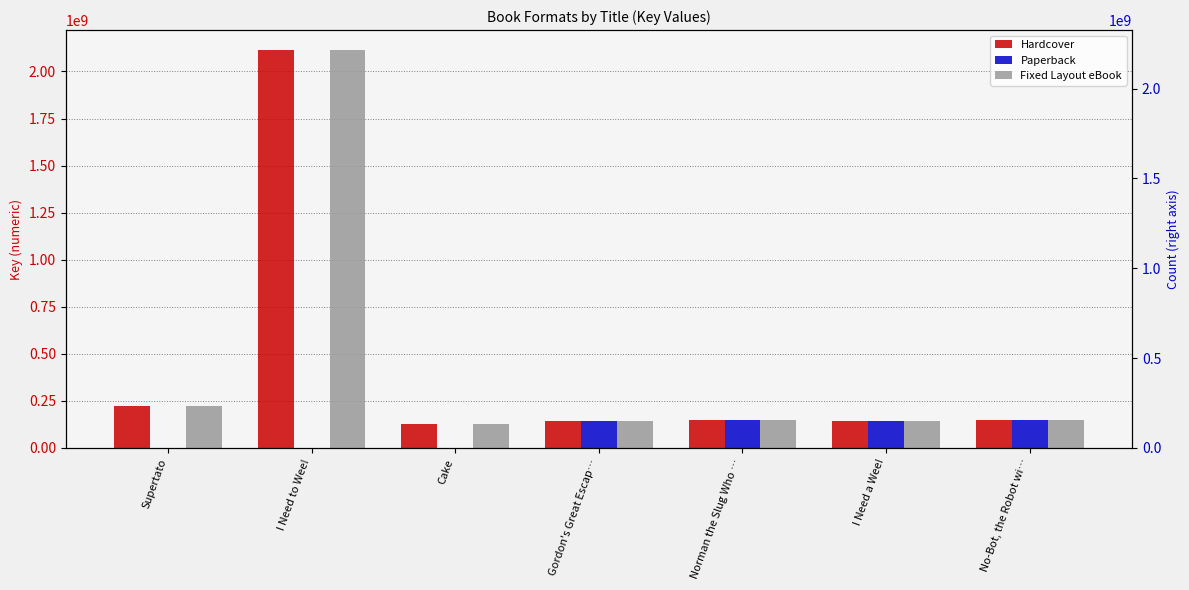

What is the value of the Fixed Layout eBook bar at the 7th from the left?

148431864